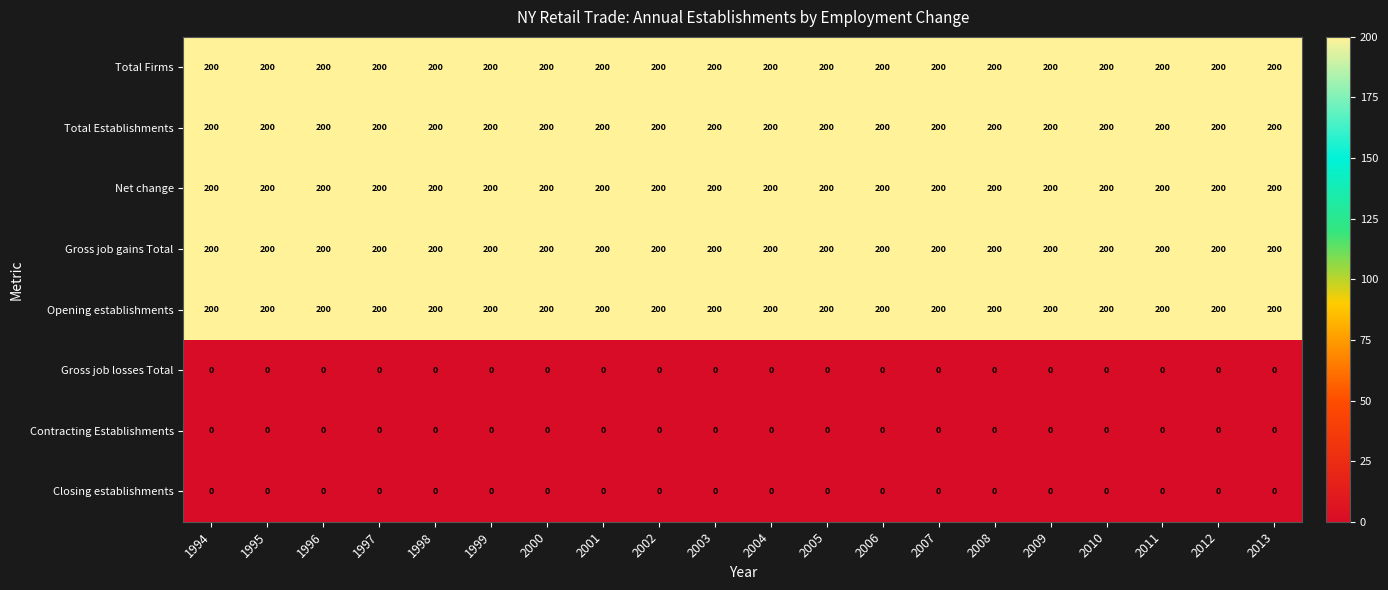

What is the approximate value of Opening establishments at 2007?

200